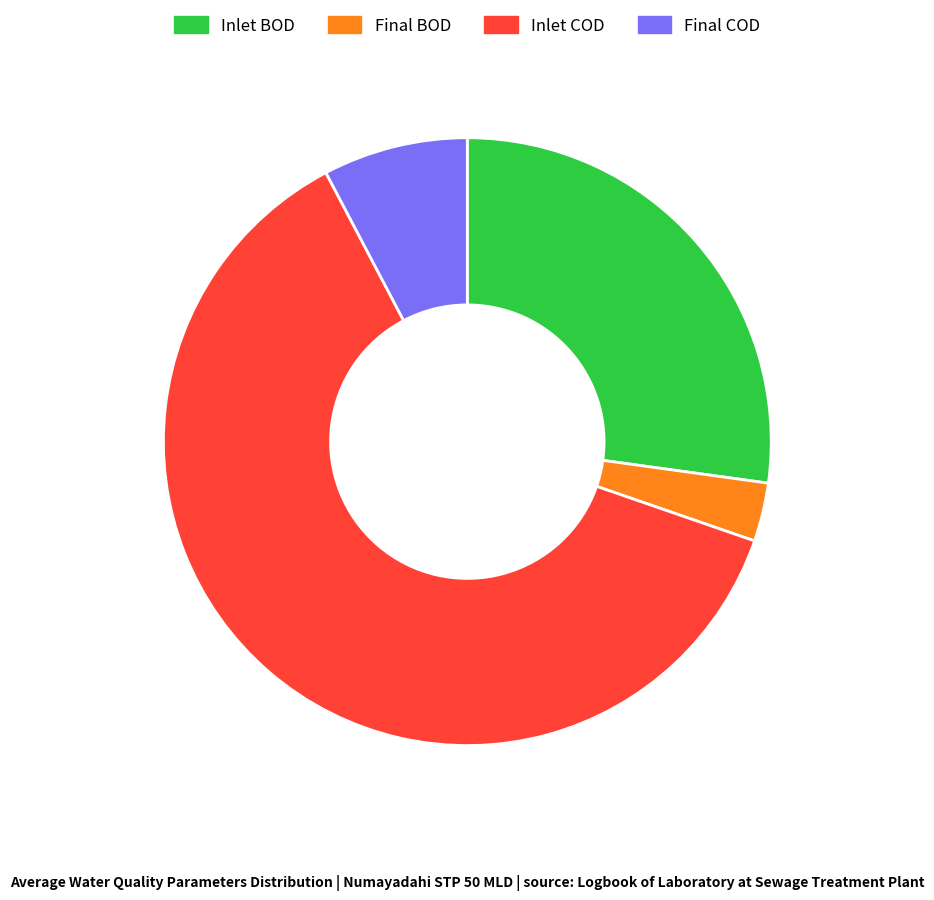

Is it true that Inlet BOD is 13% of the pie?

False